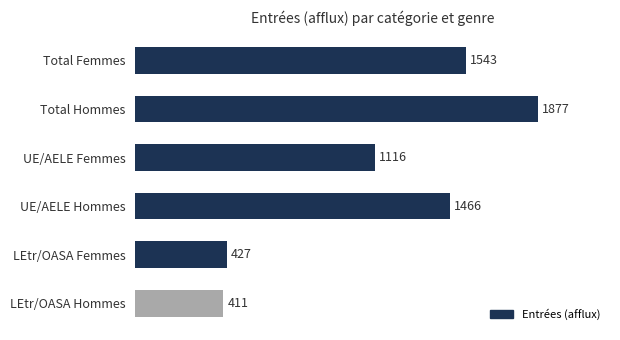

What is the smallest value displayed?

411